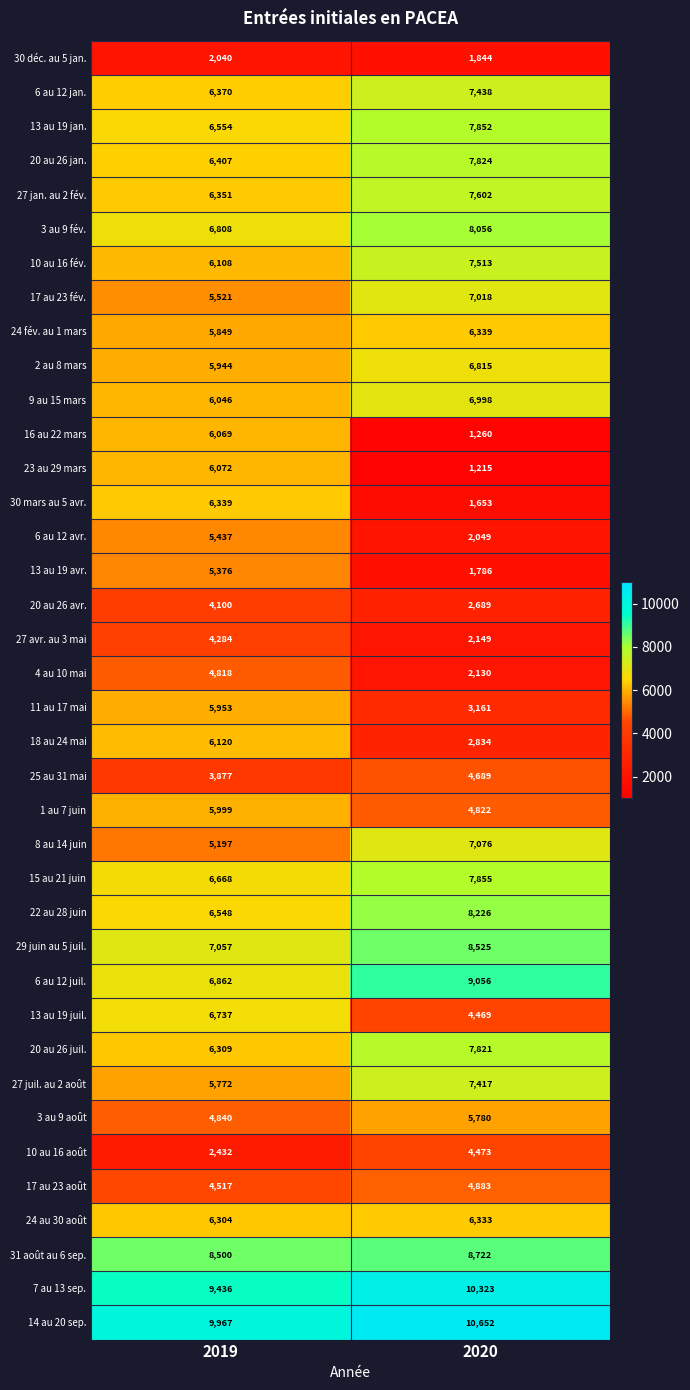

At which category is the sum across all series the highest?

2019